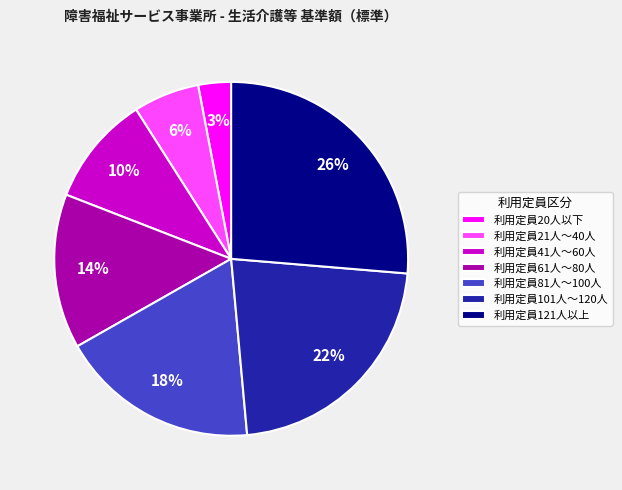

Count the number of slices in the pie.

7